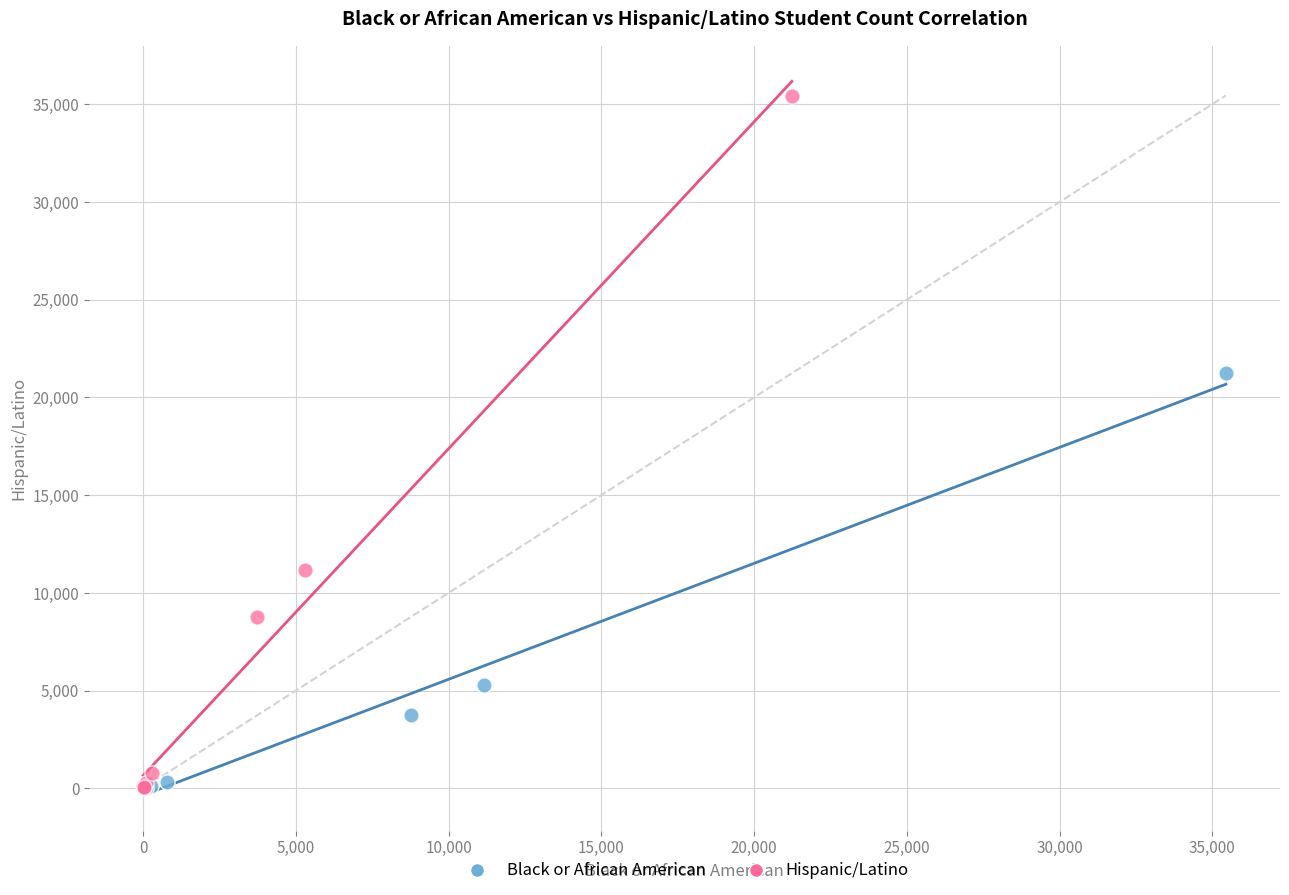

Which series has the widest spread of Y values?

Hispanic/Latino